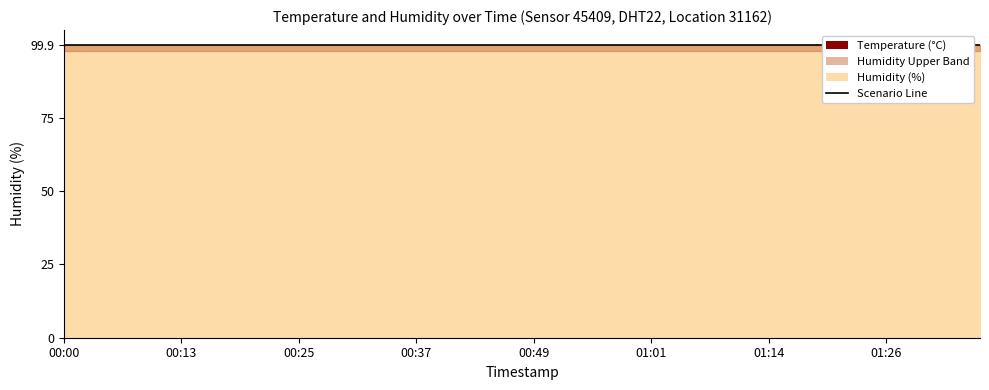

What is the label of the 3rd point from the right?

01:31